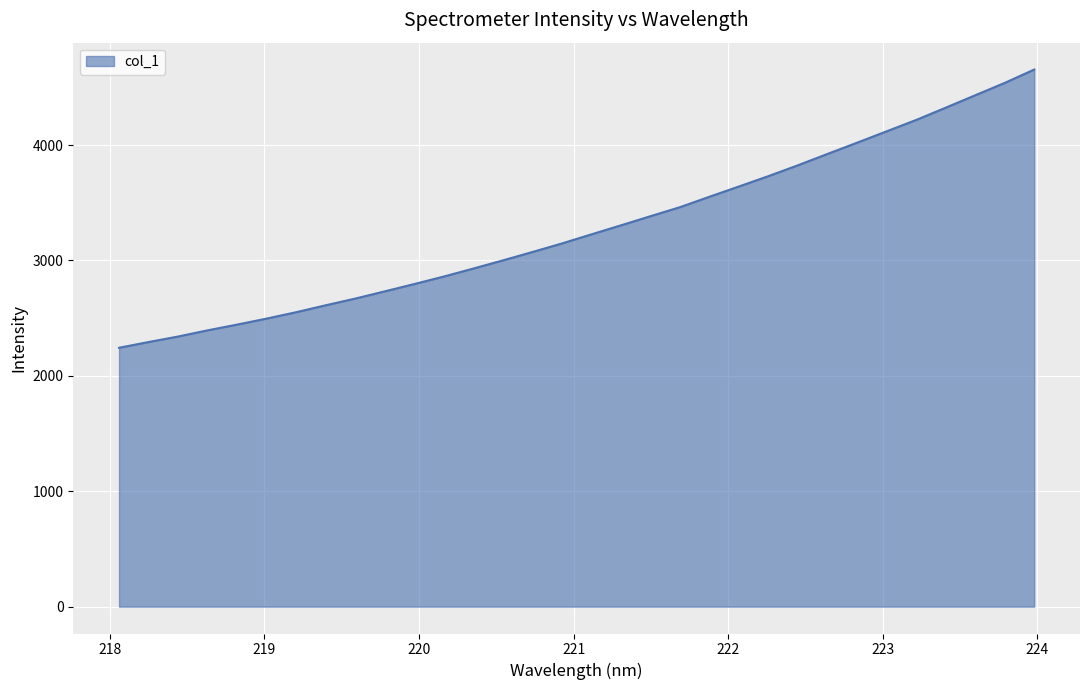

What is the maximum value shown in the chart?

4654.2